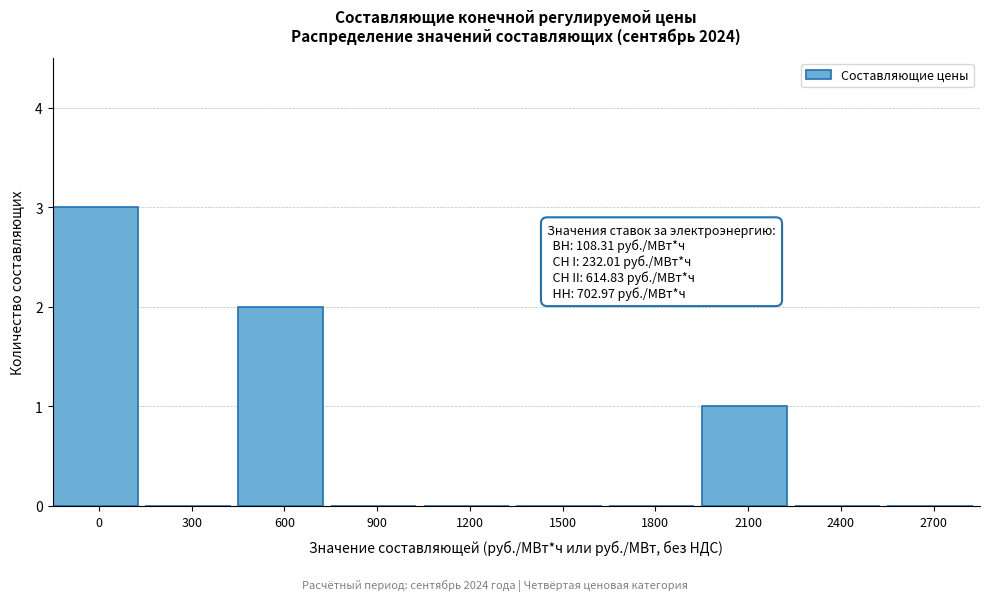

Reading left to right, transcribe all the data shown in this chart.

0=3	300=0	600=2	900=0	1200=0	1500=0	1800=0	2100=1	2400=0	2700=0